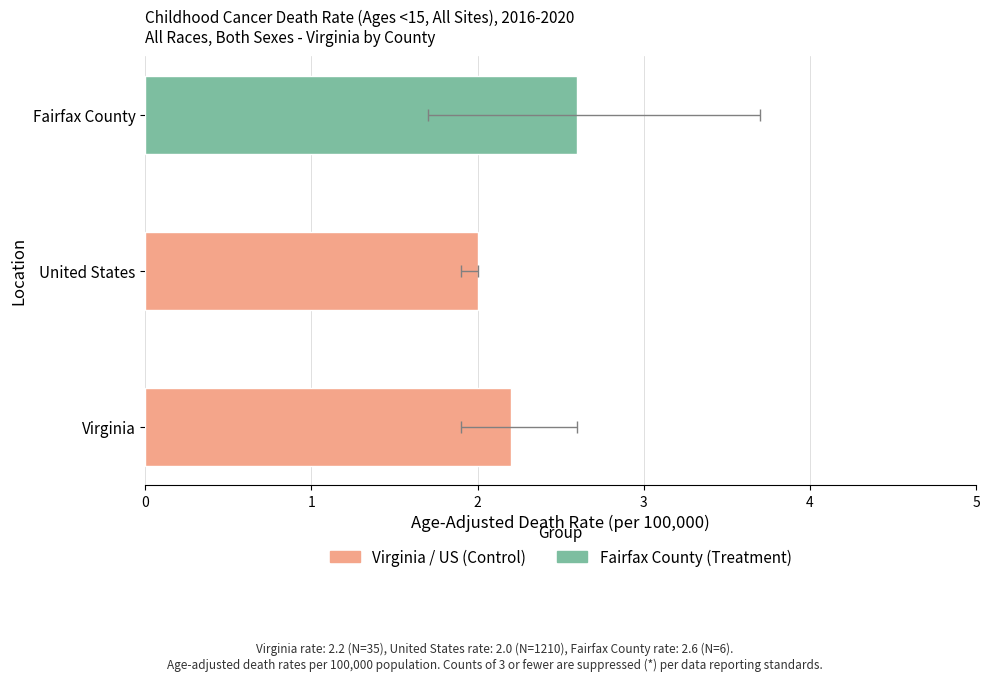

What is the difference between the Upper CI values at United States and Virginia?

0.6